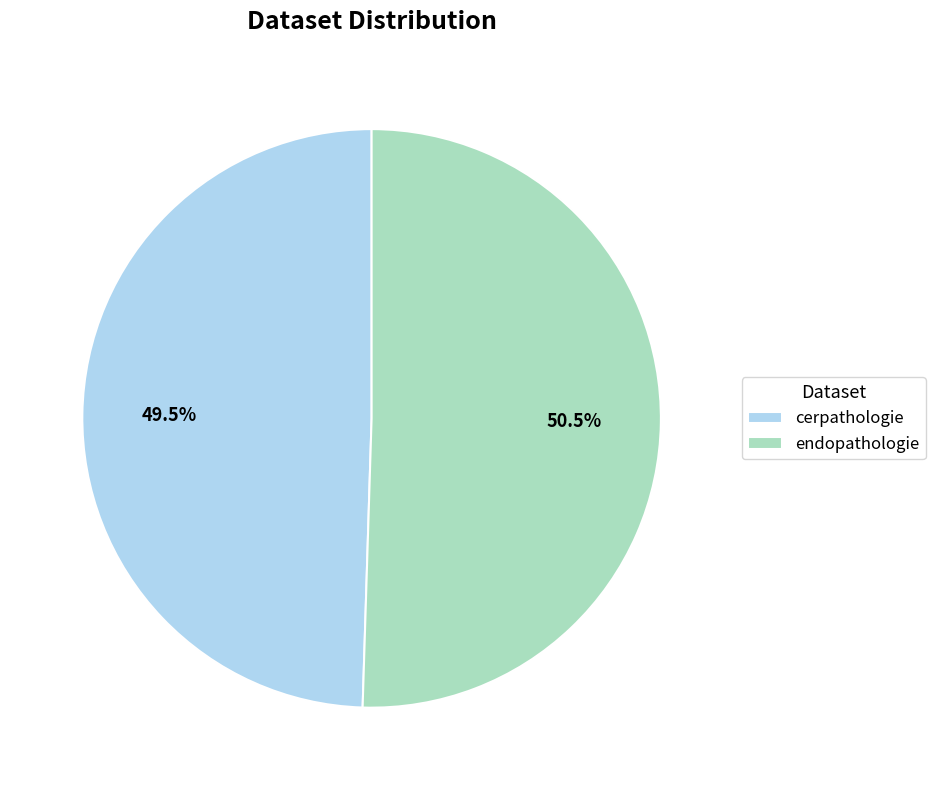

Does any single category account for the majority?

Yes